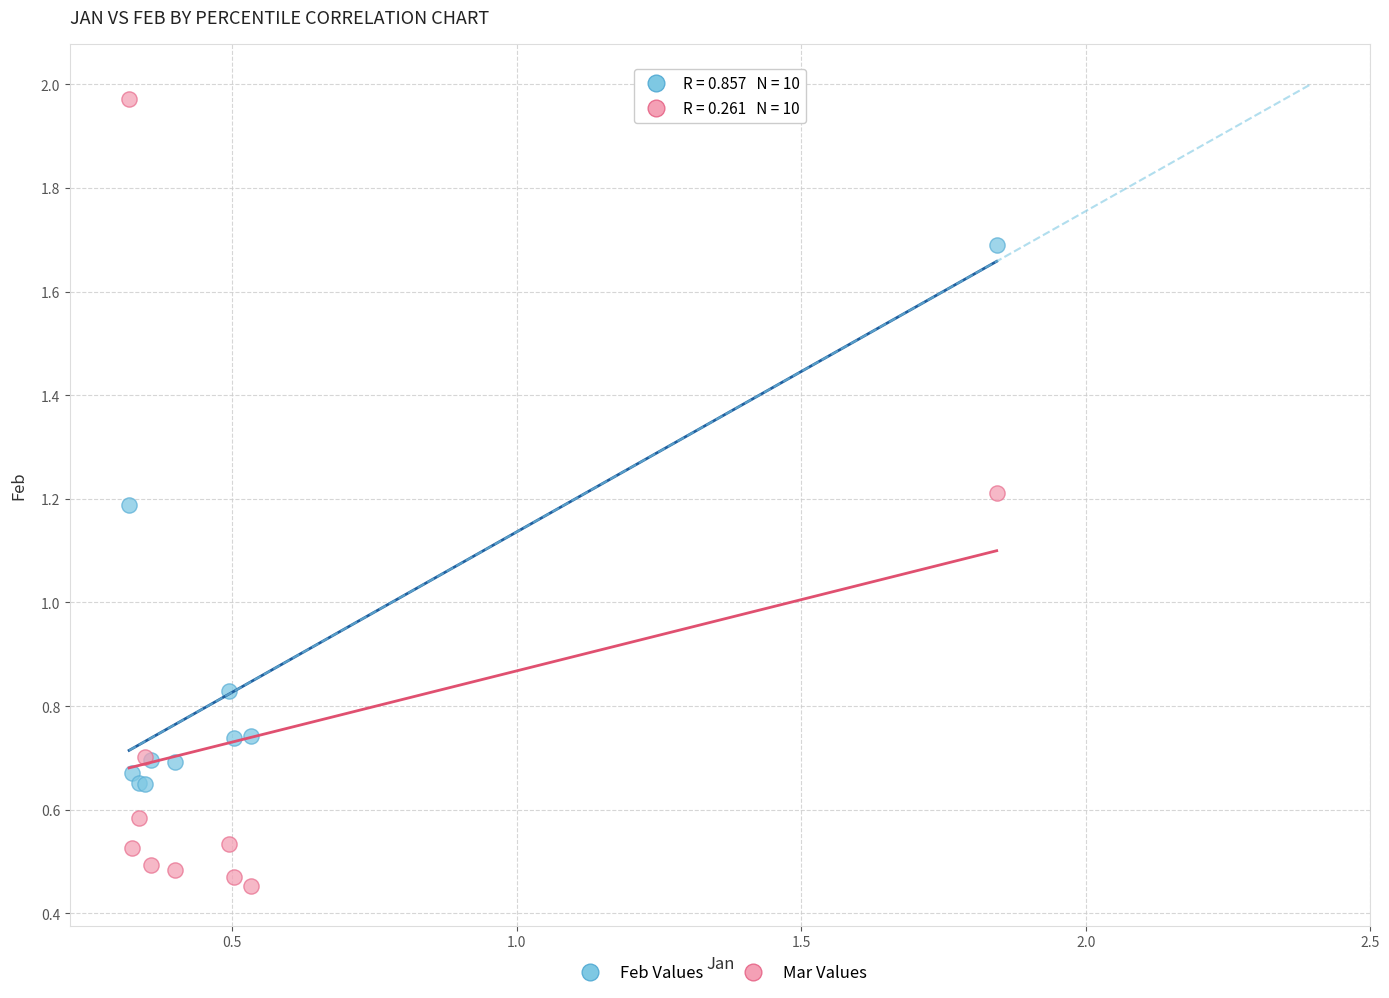

What are all the series names shown in the legend?

Feb Values, Mar Values